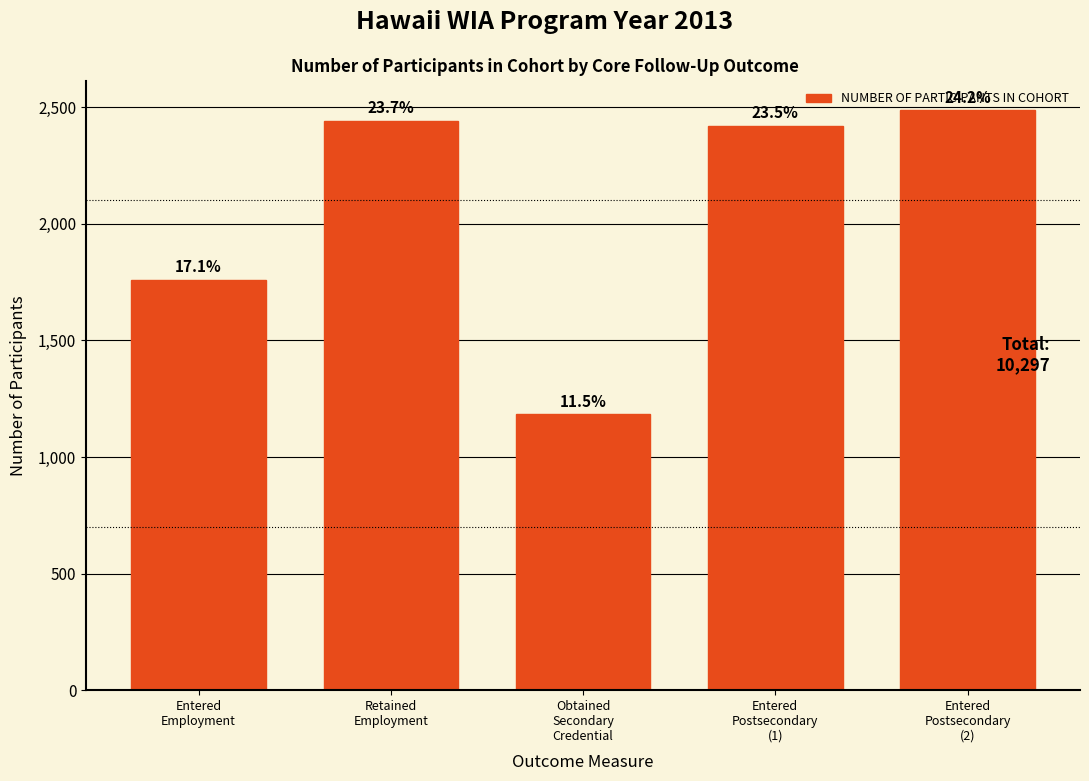

Does the chart contain any negative values?

No